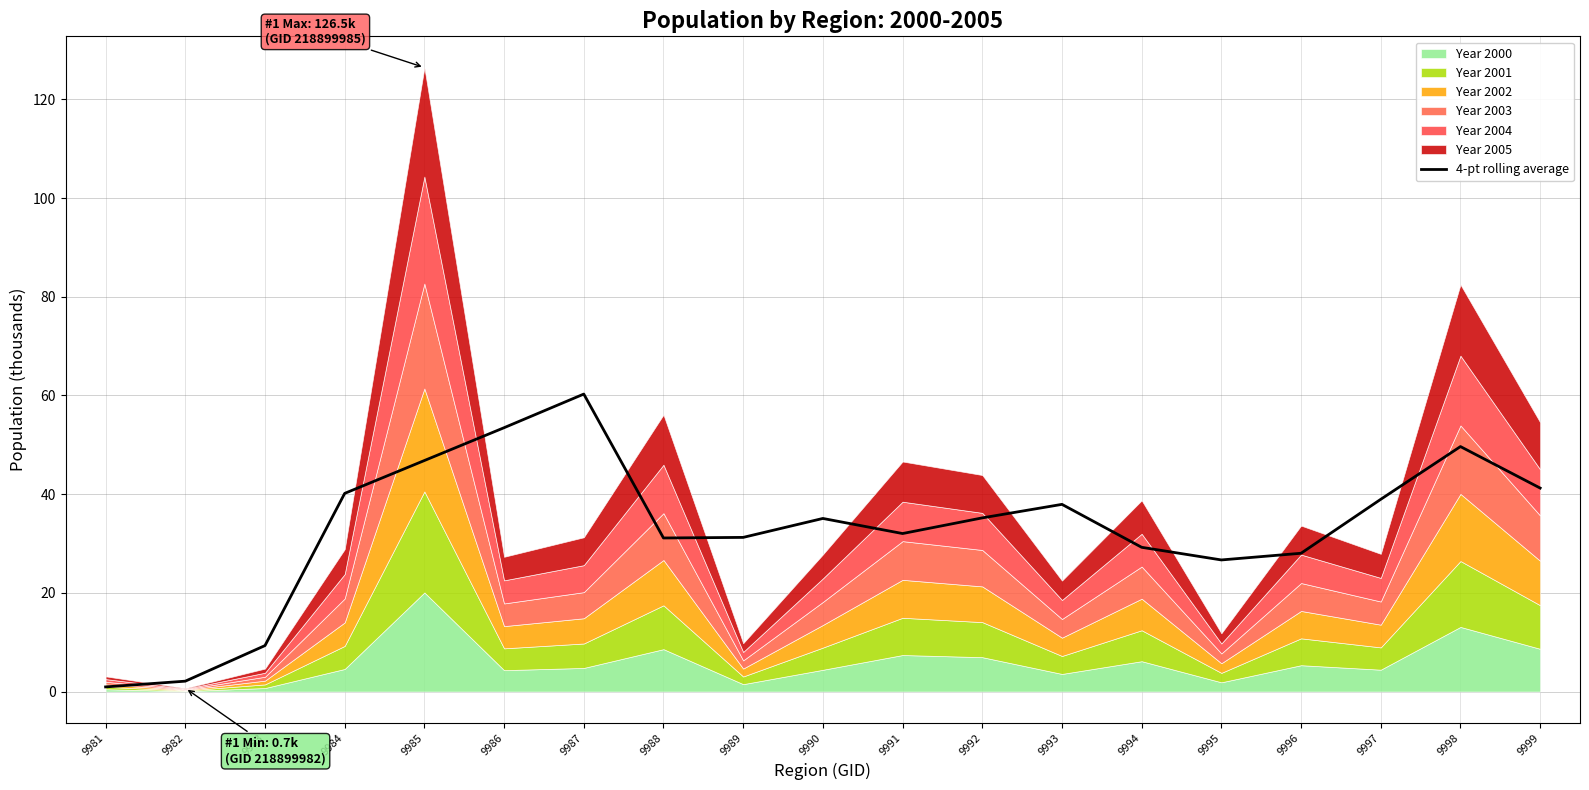

Does the chart display data point markers on the line(s)?

No